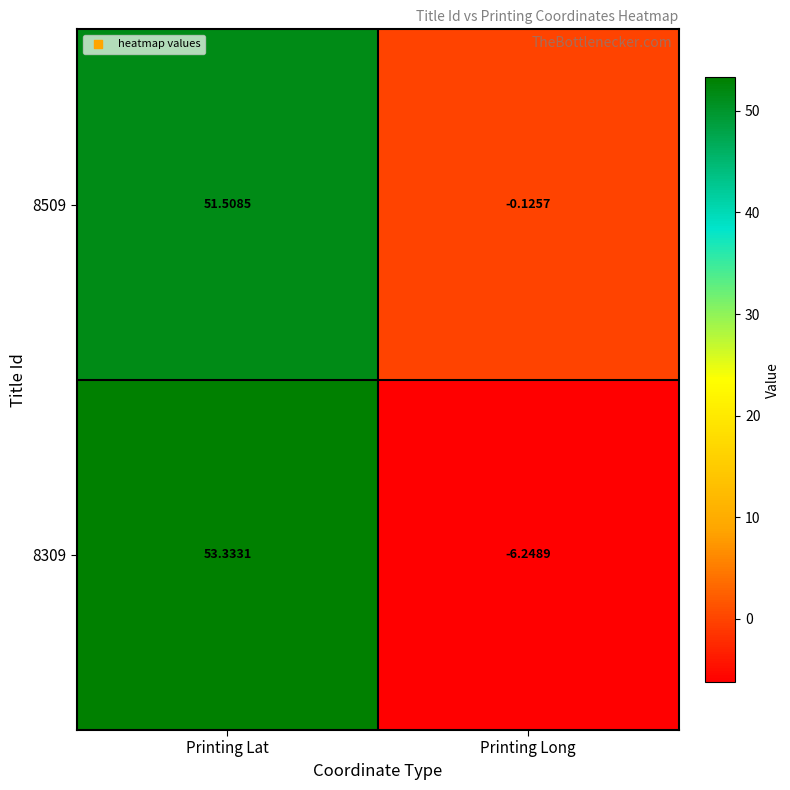

At which label does 8309 reach its peak?

Printing Lat